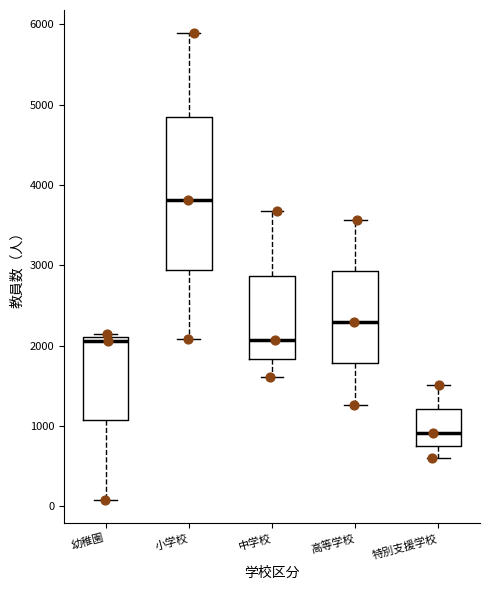

Reading left to right, read every box against the y-axis: the position of its median line, the range the box covers, and the ends of its whiskers. The values are not printed on the chart, so give them approximately, as read against the axis.

幼稚園: median 2100 (just below the box's upper edge), box 1100 to 2100, whiskers 100 to 2100 (just above the box's upper edge)
小学校: median 3800, box 2900 to 4800, whiskers 2100 to 5900
中学校: median 2100, box 1800 to 2900, whiskers 1600 to 3700
高等学校: median 2300, box 1800 to 2900, whiskers 1300 to 3600
特別支援学校: median 900, box 800 to 1200, whiskers 600 to 1500